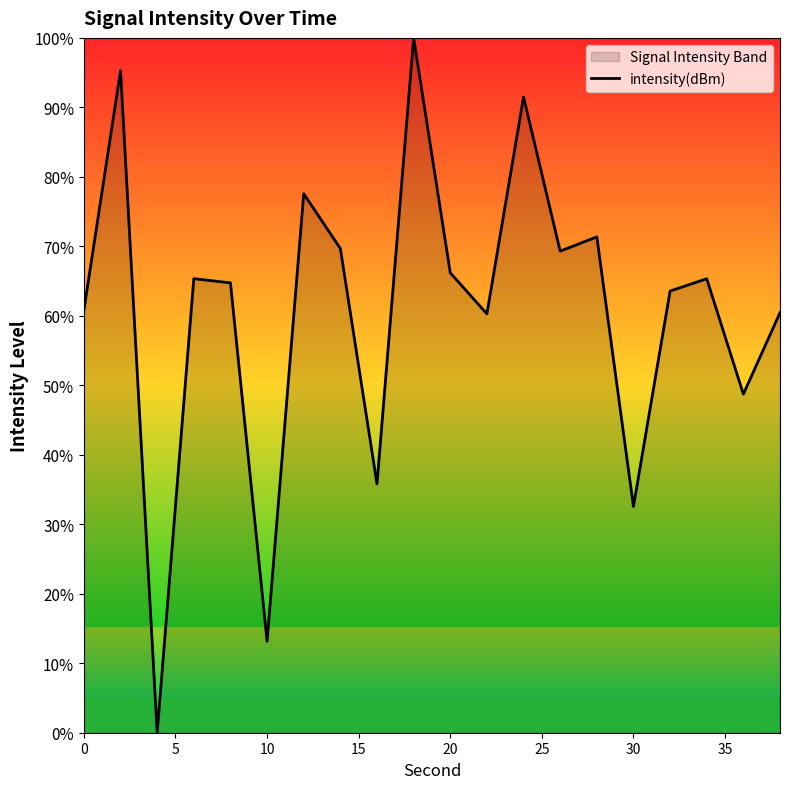

What is the maximum value shown in the chart?

100.0